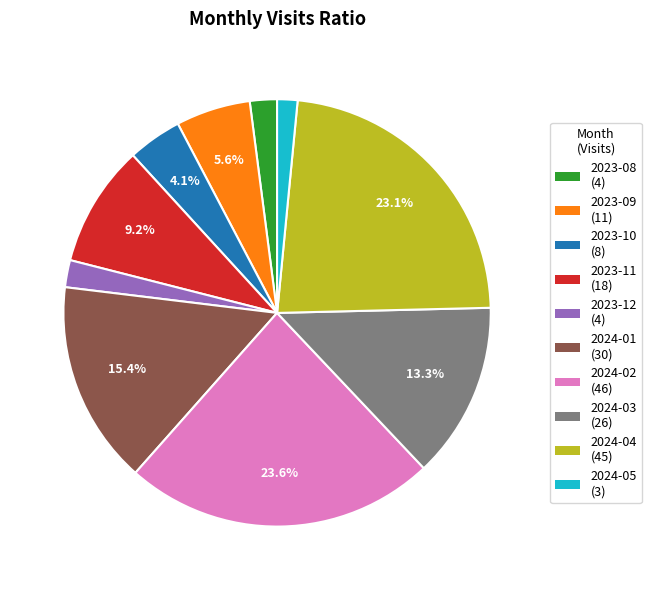

How many segments does this pie chart have?

10